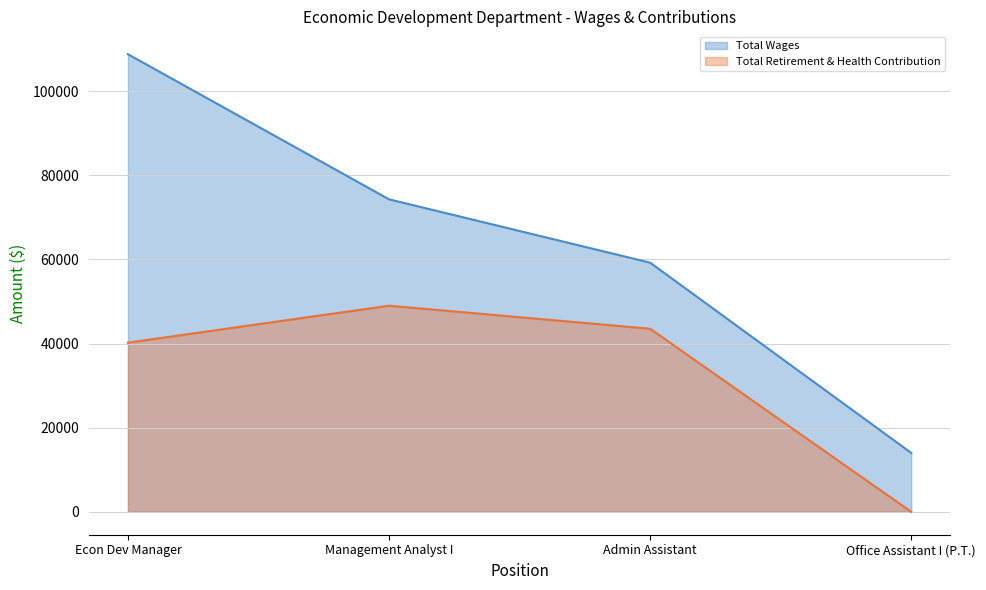

Is the value of Total Retirement & Health Contribution at Admin Assistant greater than the value of Total Wages at Office Assistant I (P.T.)?

Yes